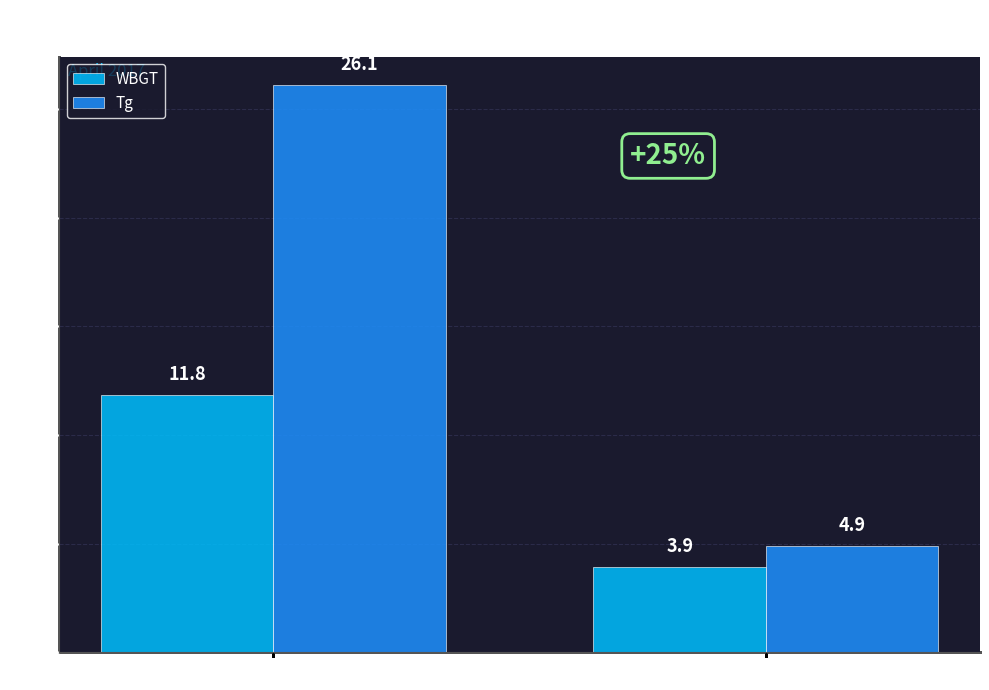

The WBGT series shows 11.8 at 7:00. True or false?

True